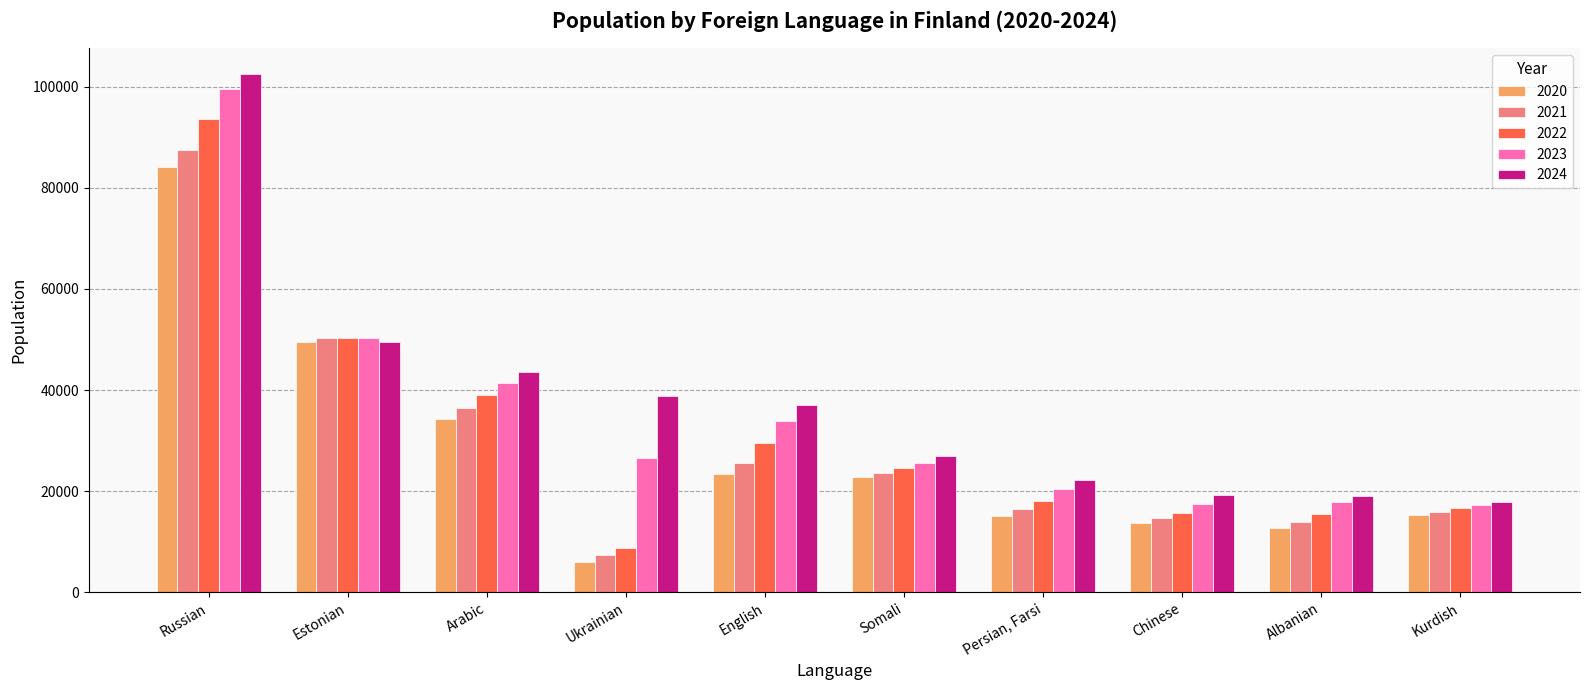

What is the spread (max minus min) of values at Chinese?

5486